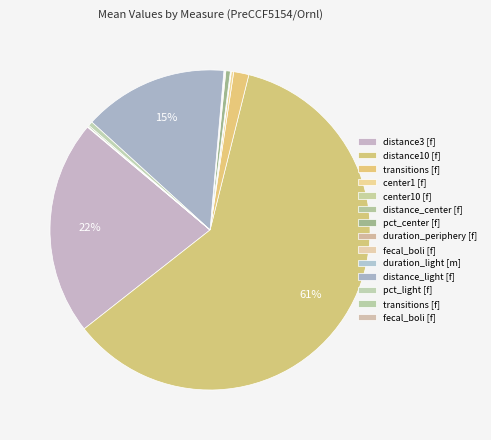

Is there any slice that represents more than half of the pie?

Yes